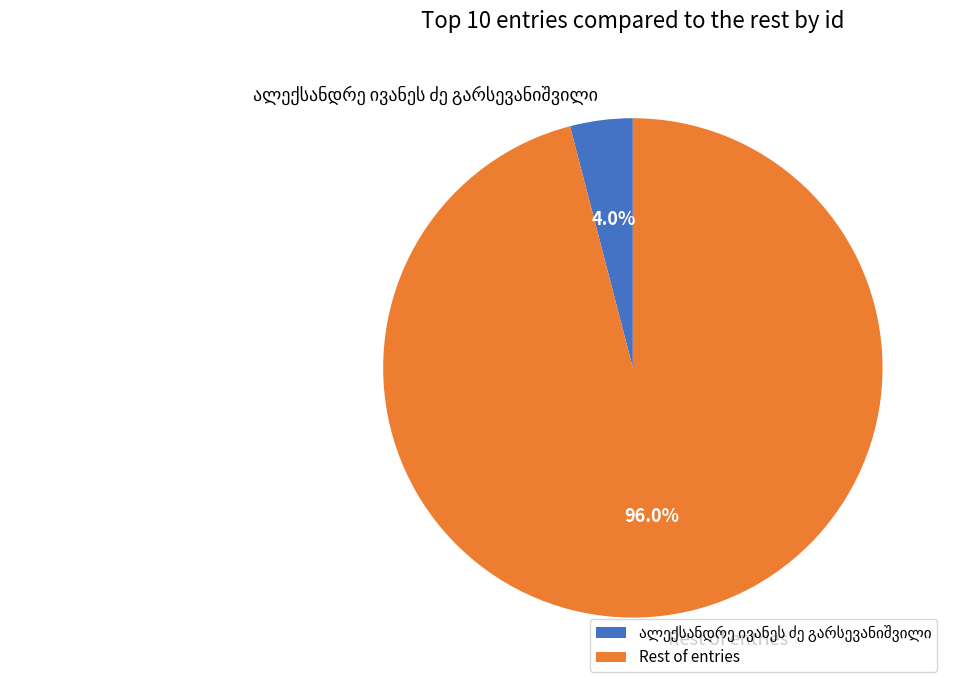

Which slice represents more than half of the pie?

Rest of entries